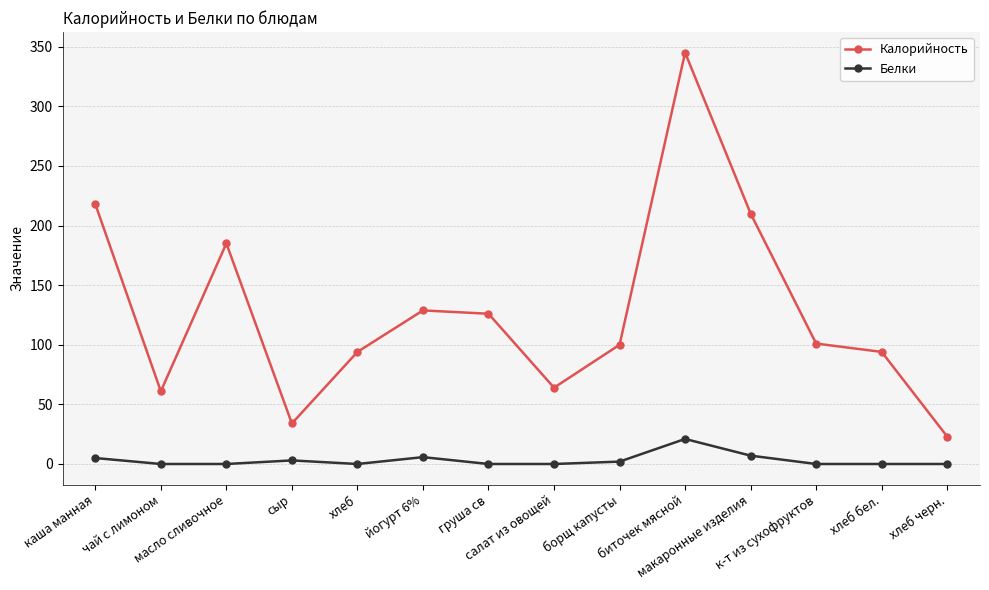

True or false: Калорийность has more than 2 interior local peaks.

True